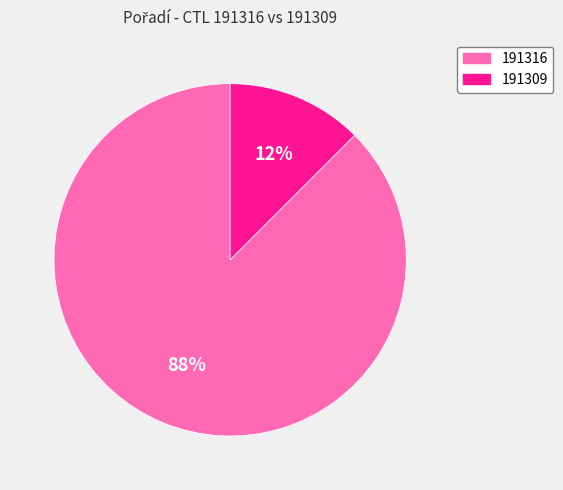

Is the sum of 191309 and 191316 greater than half?

Yes